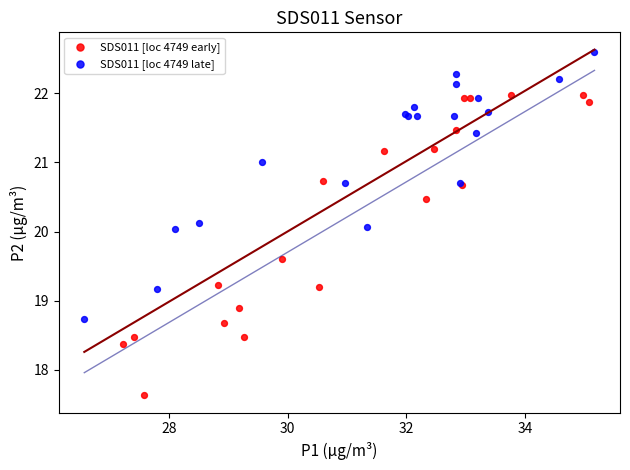

What are all the series names shown in the legend?

SDS011 [loc 4749 early], SDS011 [loc 4749 late]